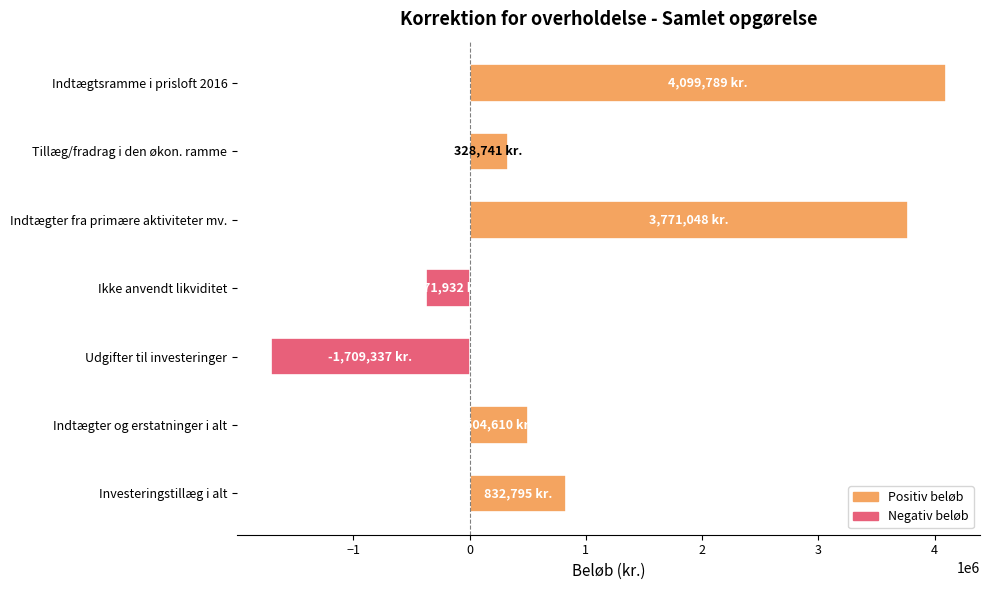

Which category has the highest value across all series?

Indtægtsramme i prisloft 2016